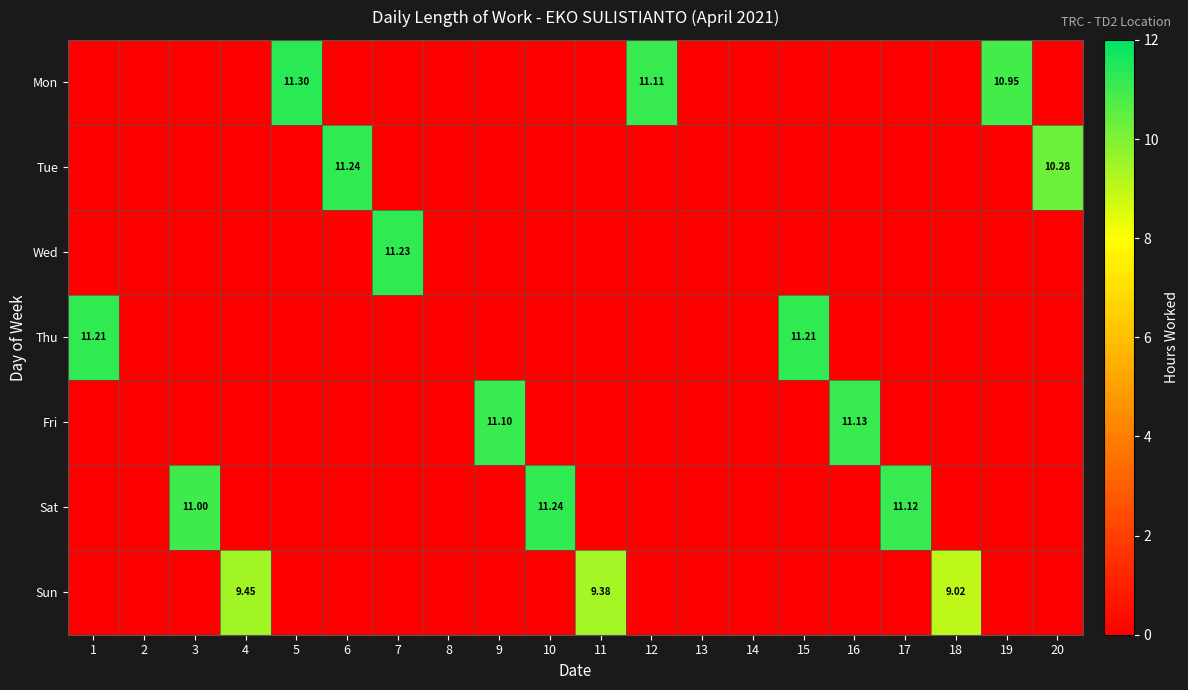

What is the difference between the maximum and minimum values in the Thu series?

11.2